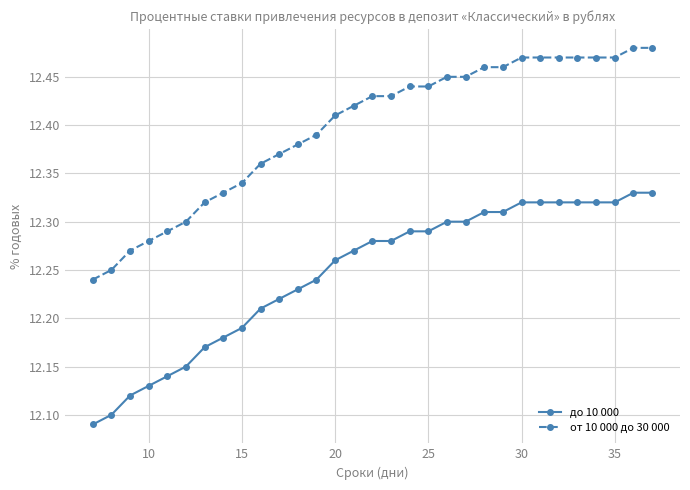

True or false: от 10 000 до 30 000 and до 10 000 cross at least once.

False